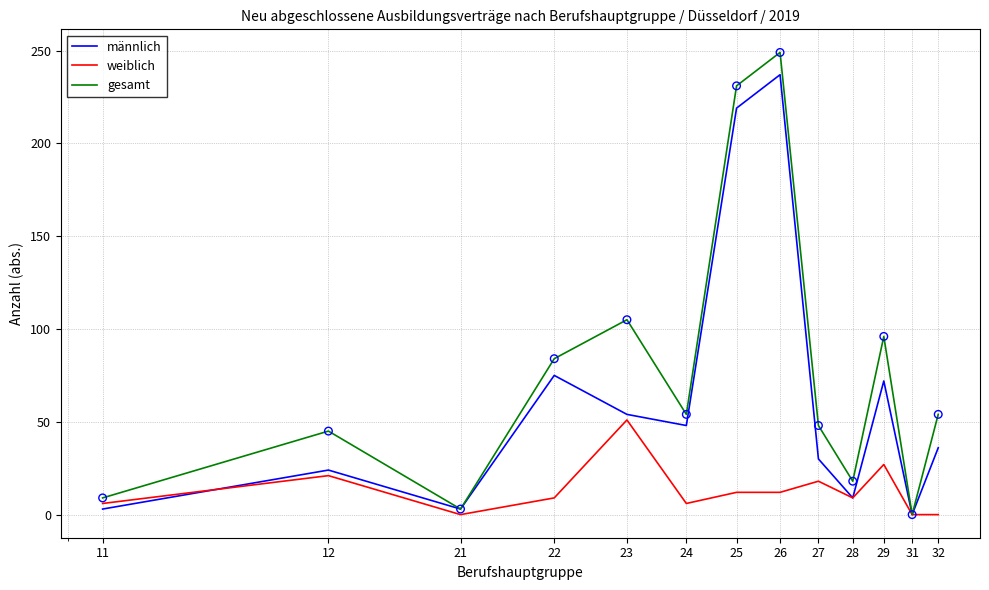

Which series has the largest range (max minus min)?

gesamt